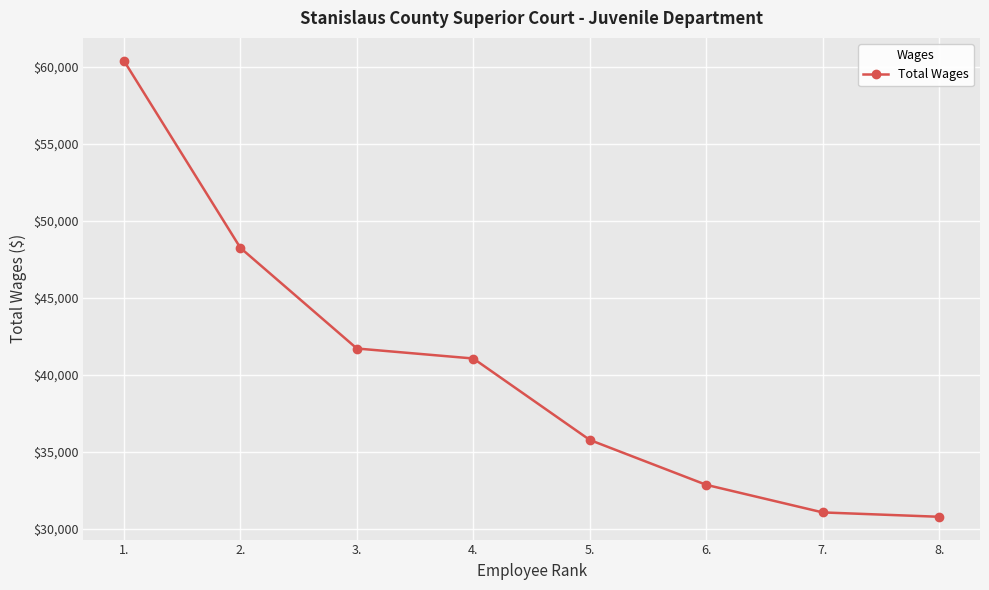

What is the ratio of the value at 5. to the value at 6.?

1.1